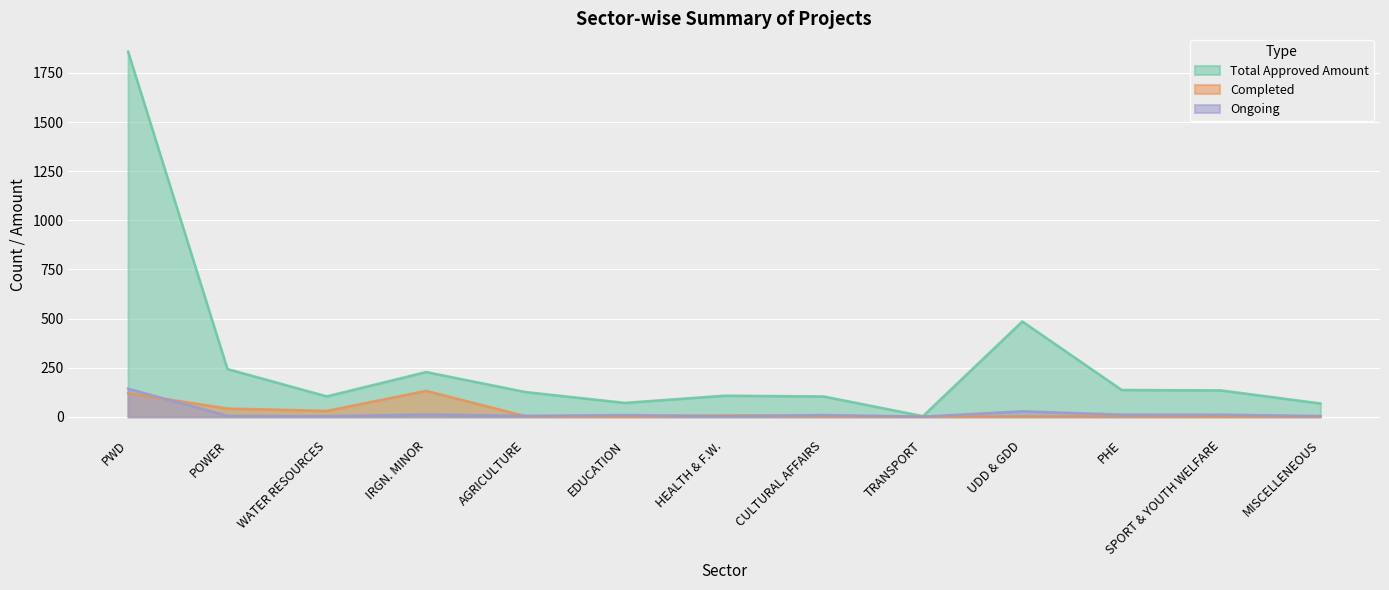

True or false: Total Approved Amount has more than 0 points higher than both neighbors.

True